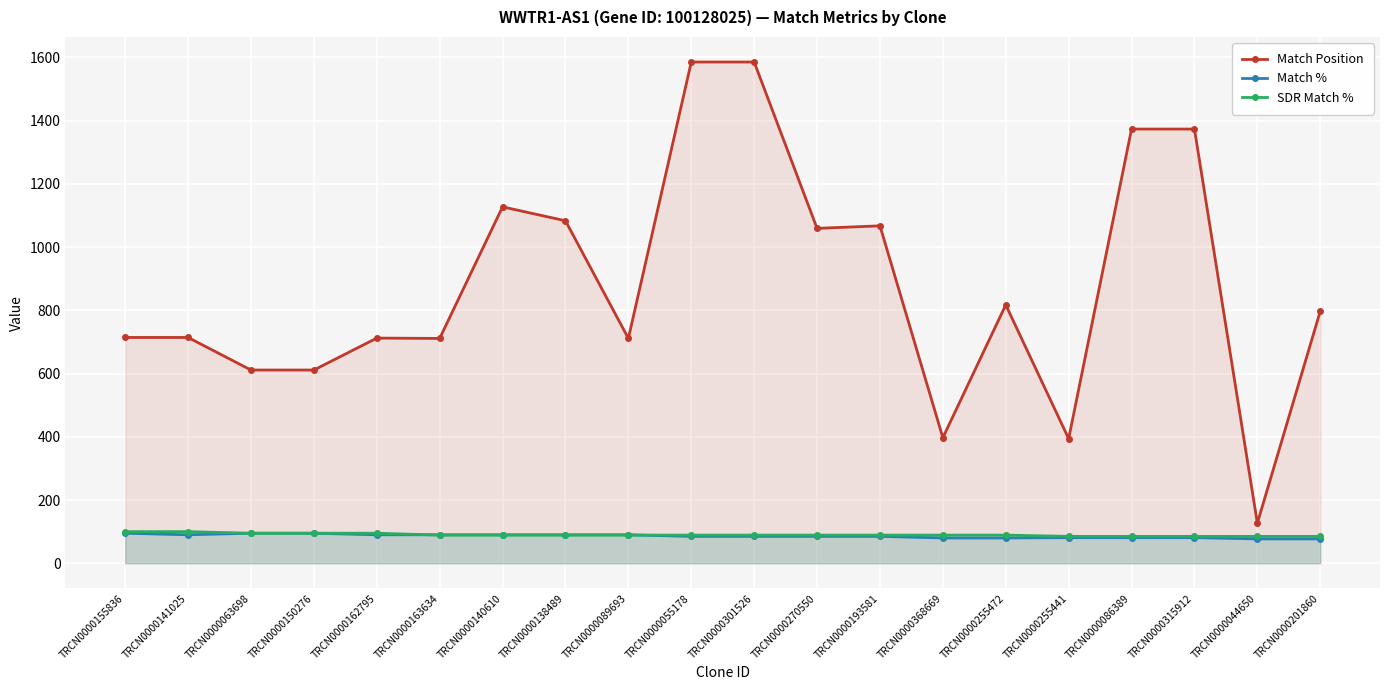

At which label does Match Position first exceed 797?

TRCN0000140610